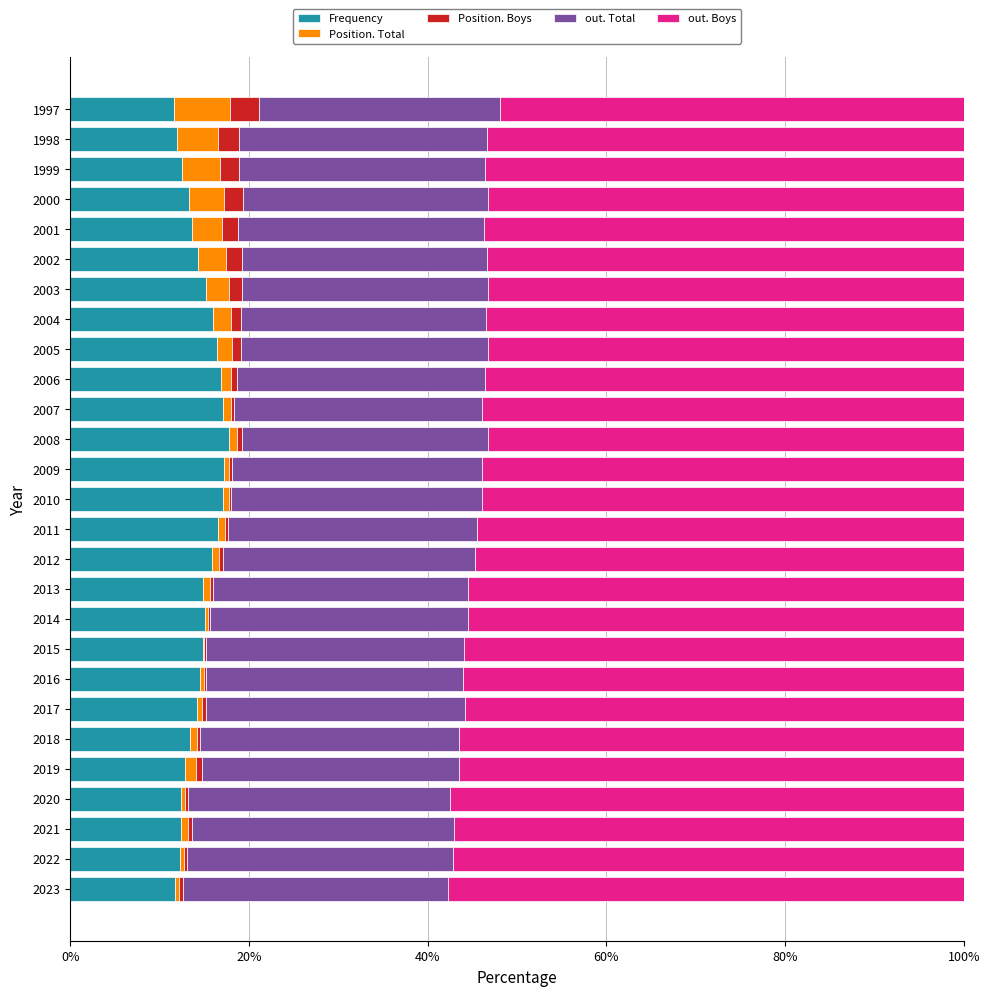

The value of Frequency at 2012 is 15.9. True or false?

True